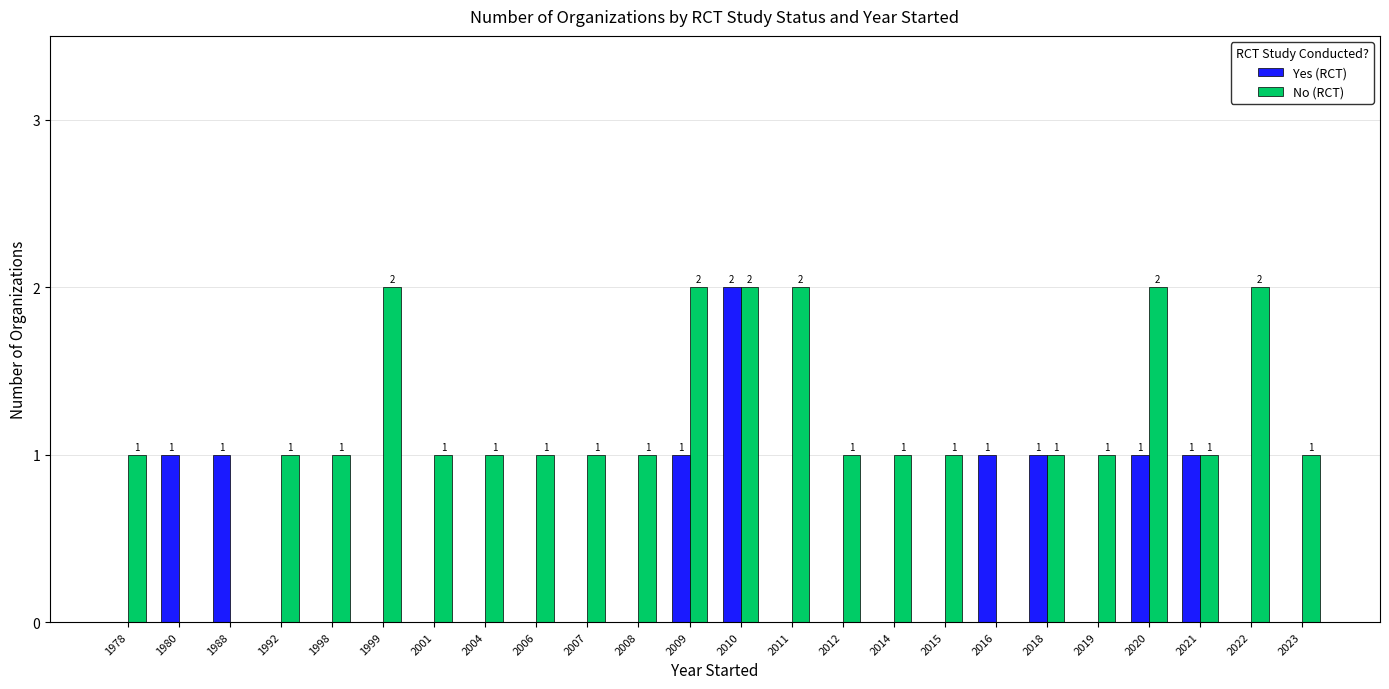

Which series has the largest total across all categories?

No (RCT)